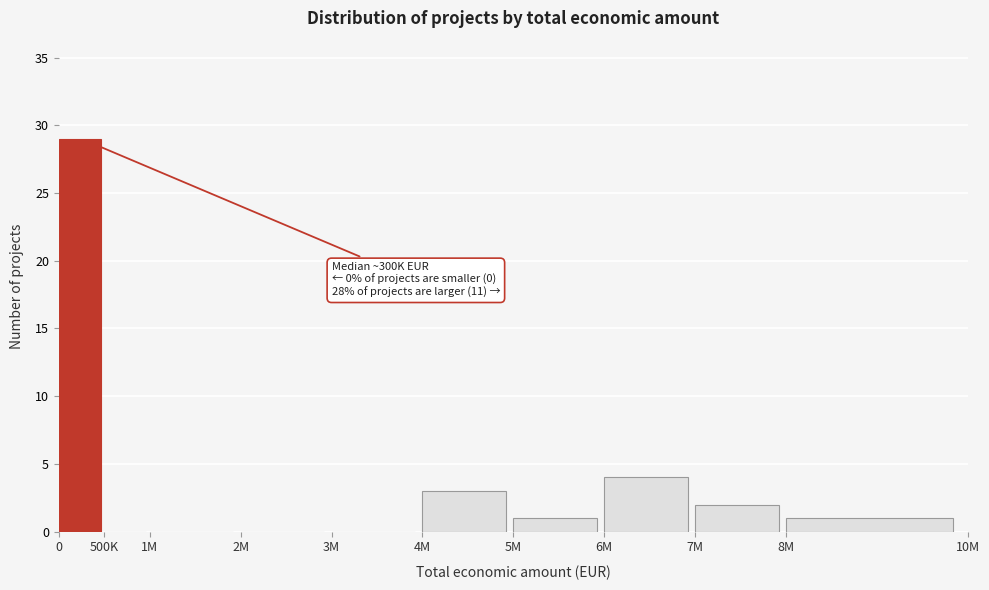

Reading left to right, extract all data points from this chart.

0=29	500K=0	1M=0	2M=0	3M=0	4M=3	5M=1	6M=4	7M=2	8M=1